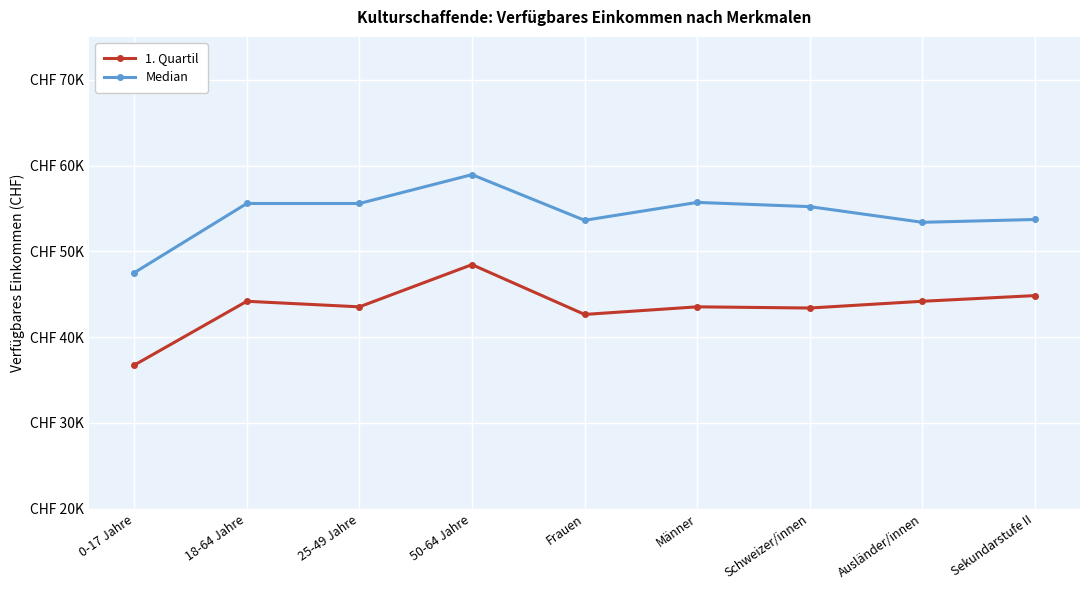

What are all the series names shown in the legend?

1. Quartil, Median